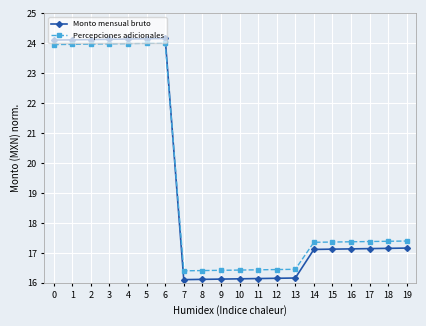

What is the spread (max minus min) of values at 16?

0.2